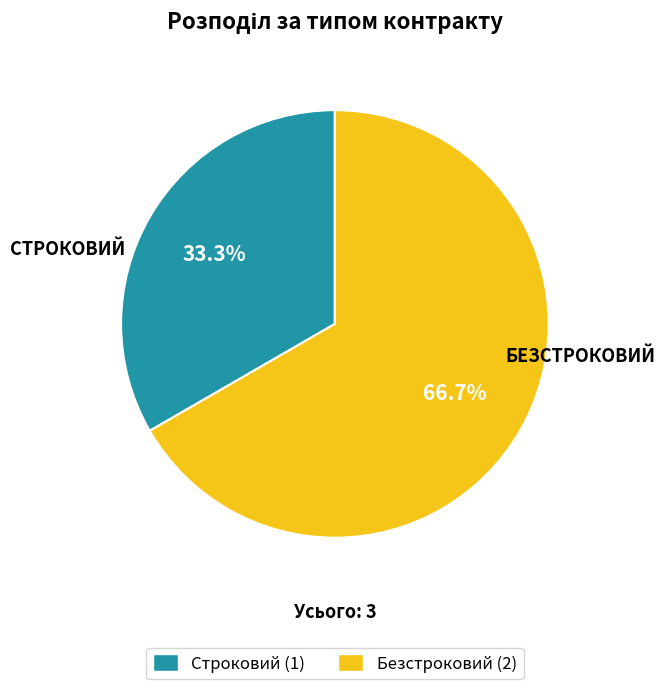

Rank the categories by value from highest to lowest.

Безстроковий, Строковий